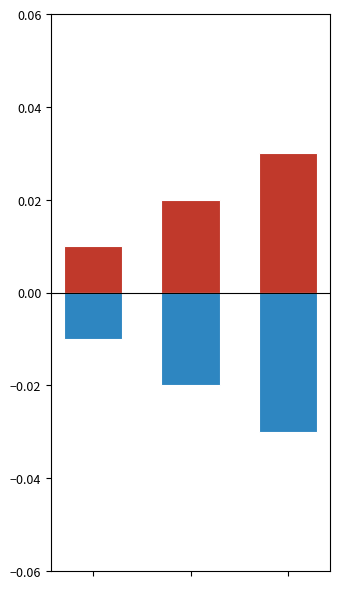

Is it true that Негативний equals -0.0 at 0?

True